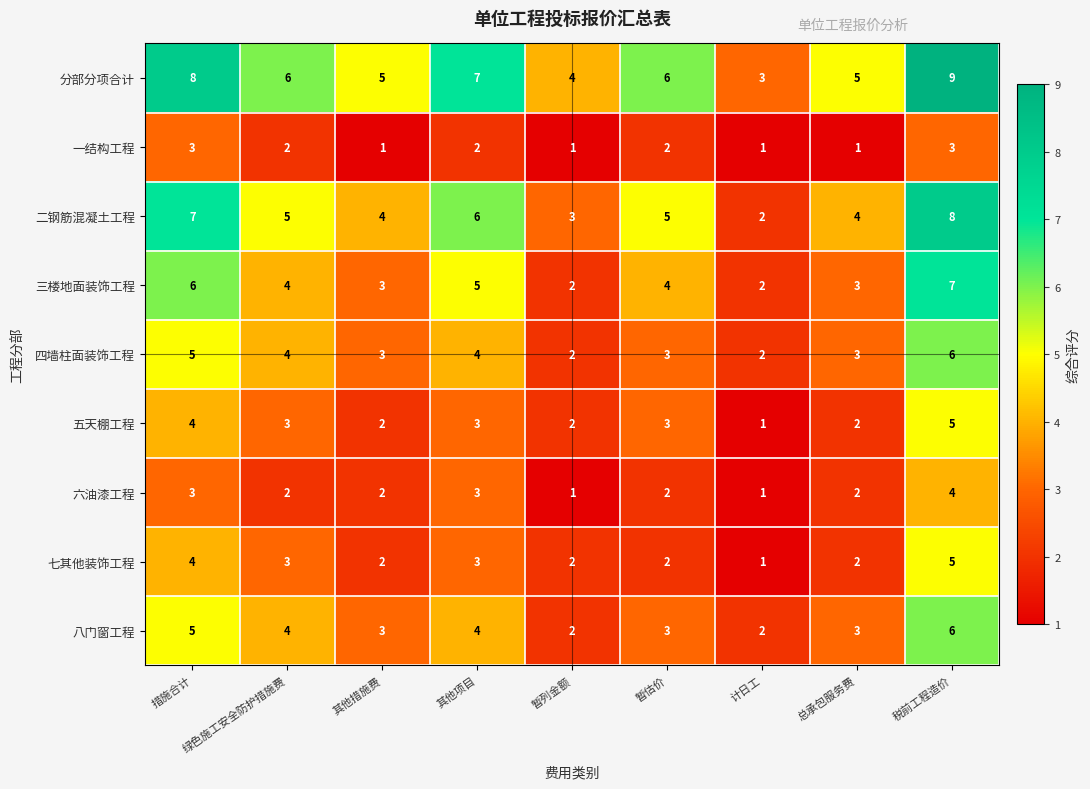

What is the total value across all series at 绿色施工安全防护措施费?

33